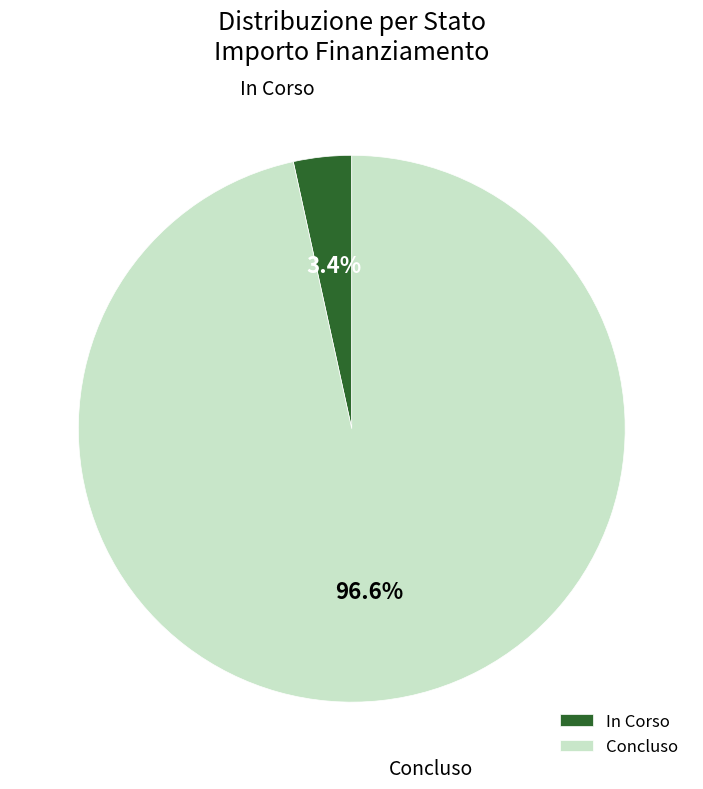

Combined, what portion of the pie is Concluso and In Corso?

100.0%